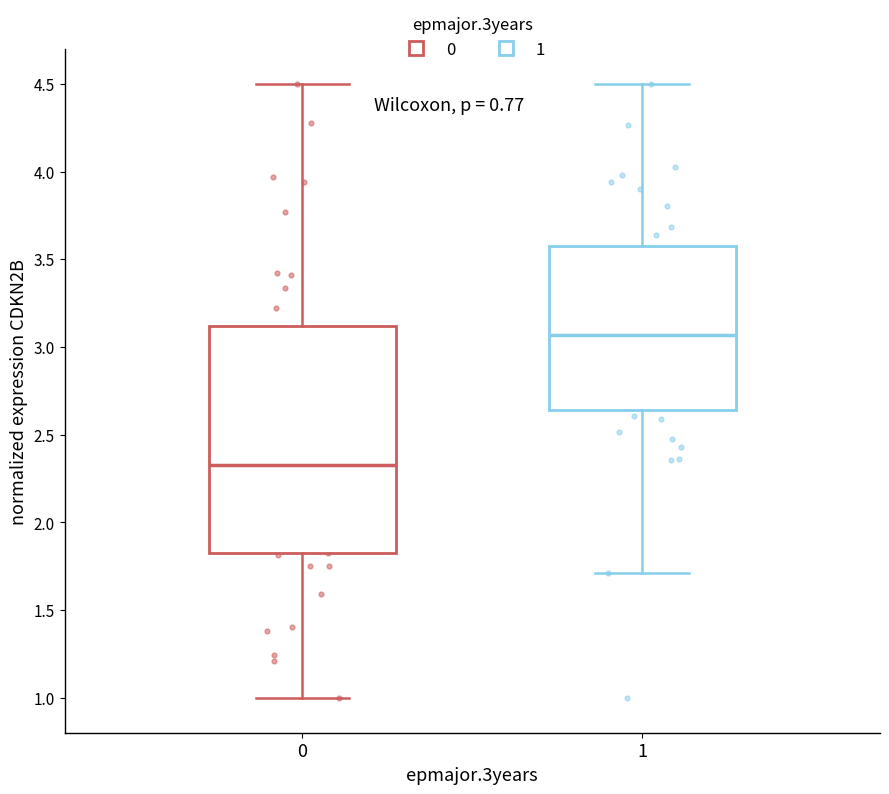

Reading left to right, transcribe this box plot: for each box, give where its median line is, the range the box spans, and where its two whiskers end, as read against the y-axis. The values are not printed on the chart, so give them approximately, as read against the axis.

0: median 2.35, box 1.80 to 3.10, whiskers 1.00 to 4.50
1: median 3.05, box 2.65 to 3.60, whiskers 1.70 to 4.50